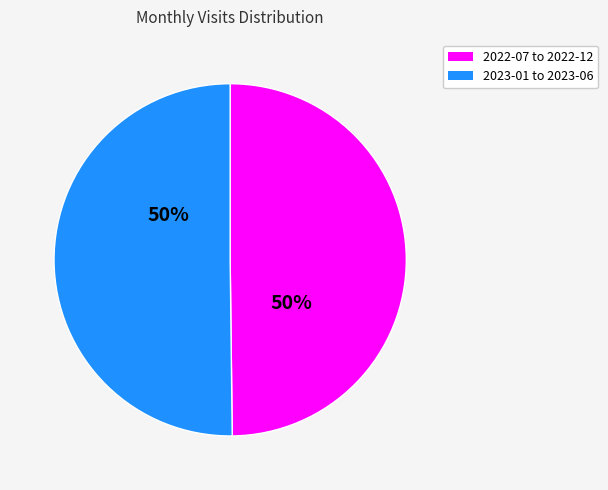

What is the ratio of the value at 2022-07 to 2022-12 to the value at 2023-01 to 2023-06?

1.0